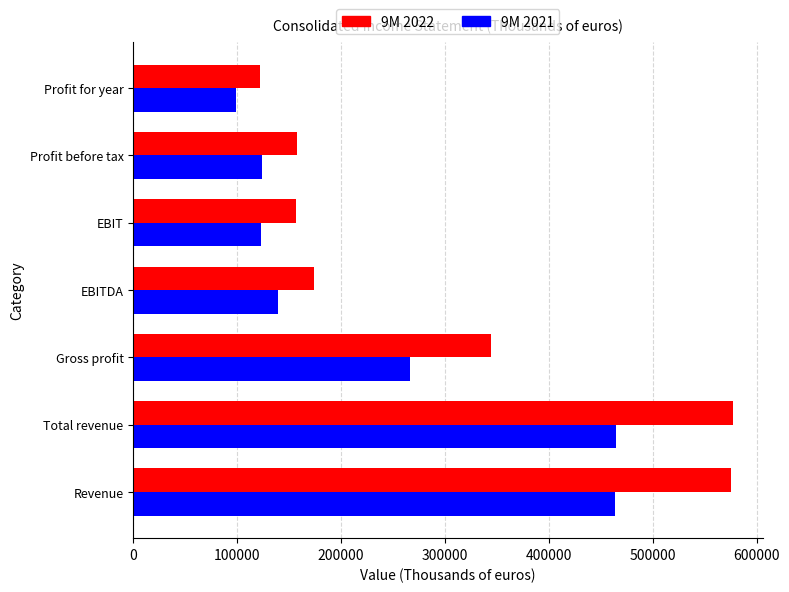

At which label does 9M 2021 reach its minimum?

Profit for year